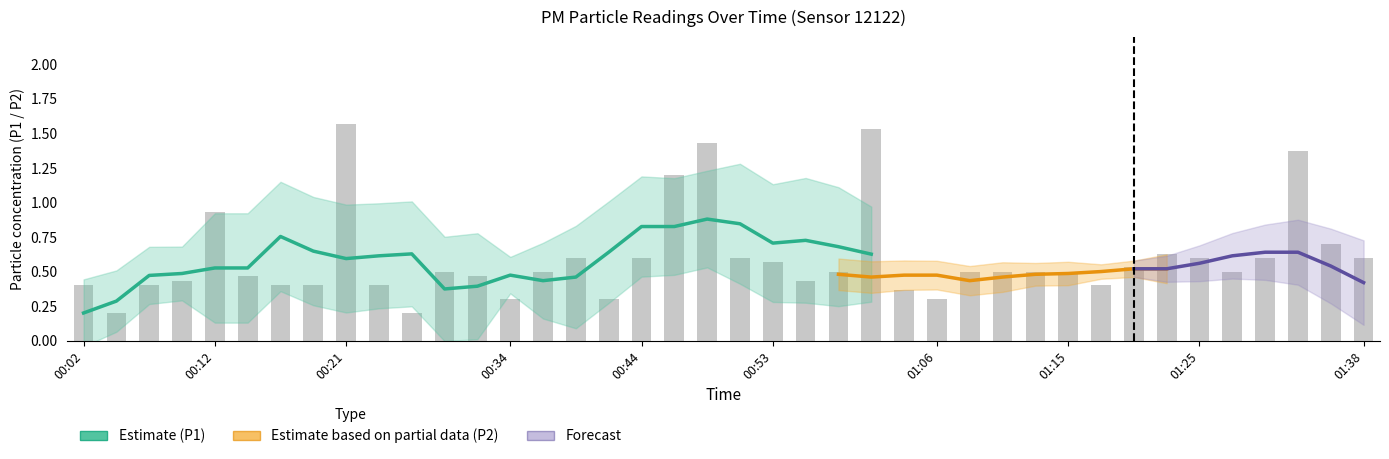

Which label corresponds to the largest value in the chart?

00:21